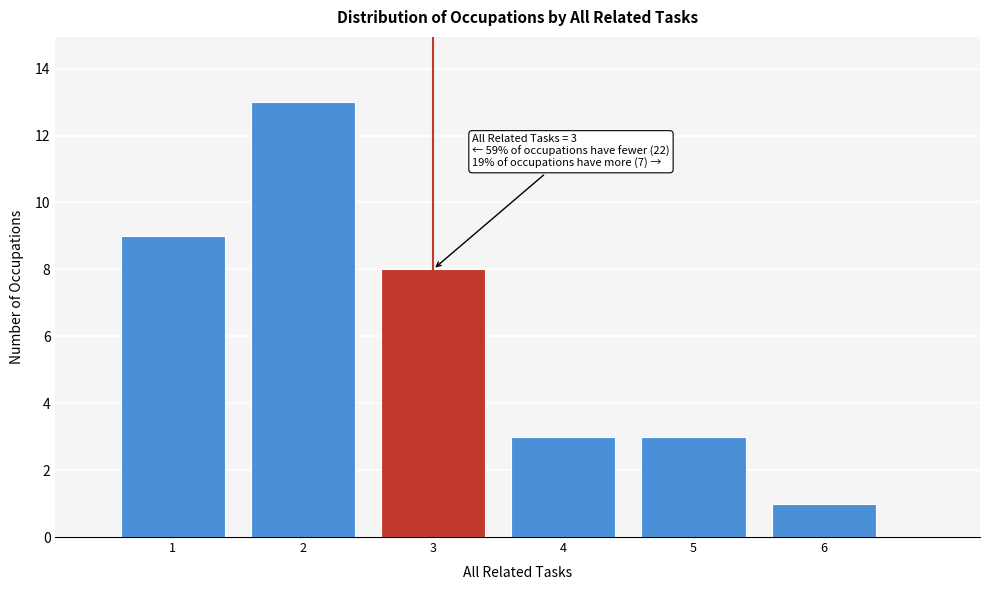

Over which range of the x-axis is the bar tallest?

1.5 to 2.5